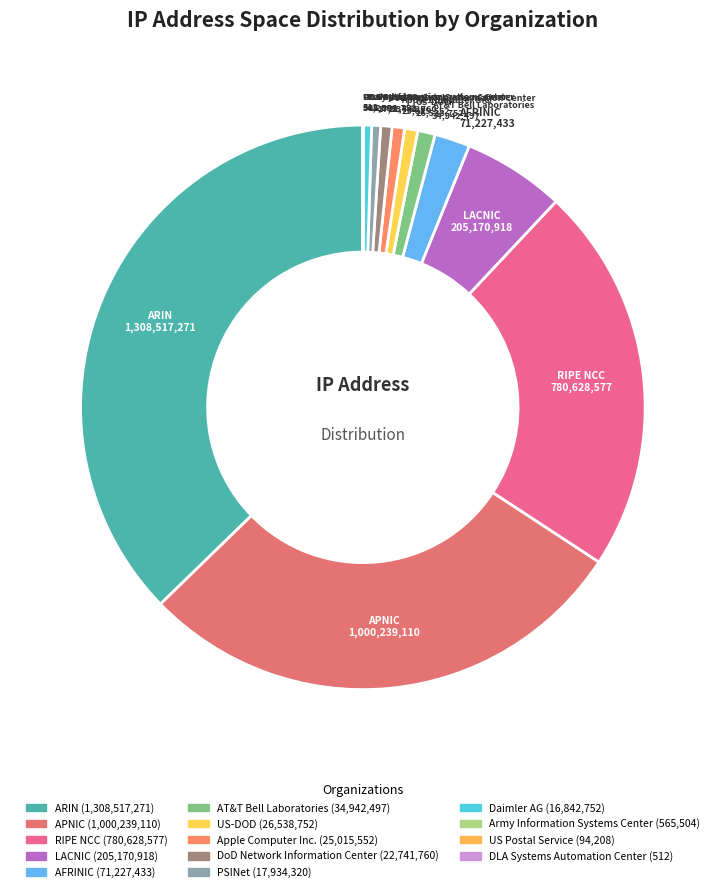

Which has a higher value, RIPE NCC or Daimler AG?

RIPE NCC